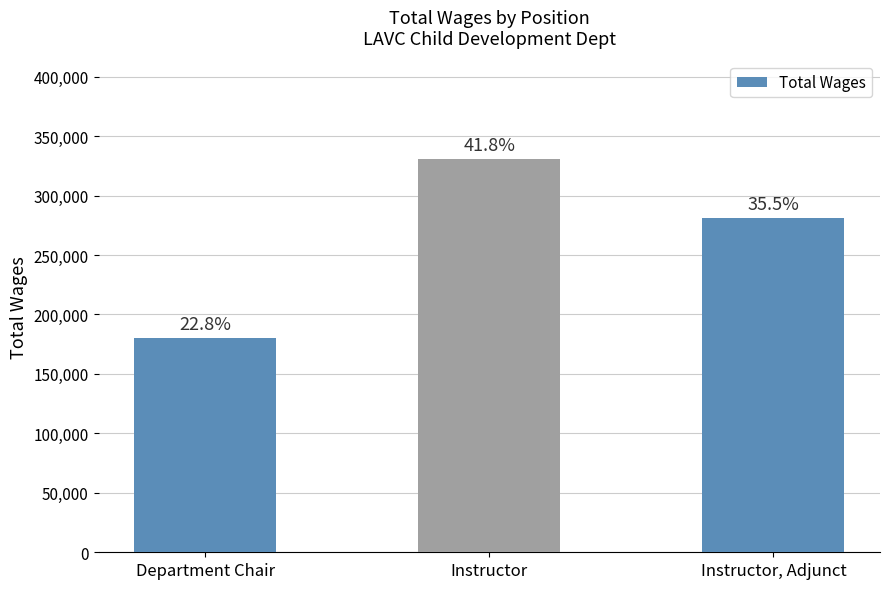

Does the chart contain stacked bars?

No